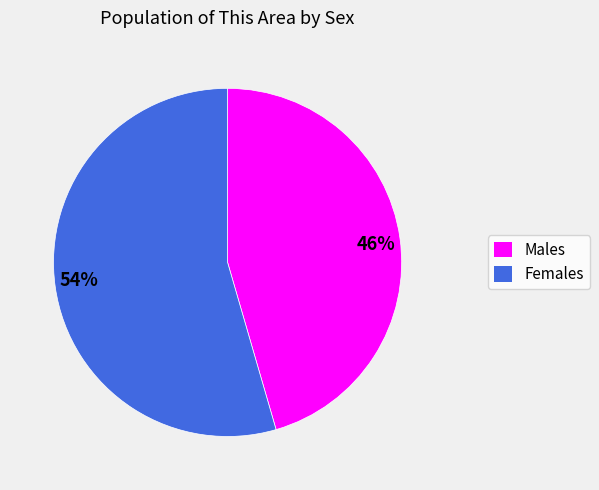

Rank the categories by value from lowest to highest.

46%, 54%